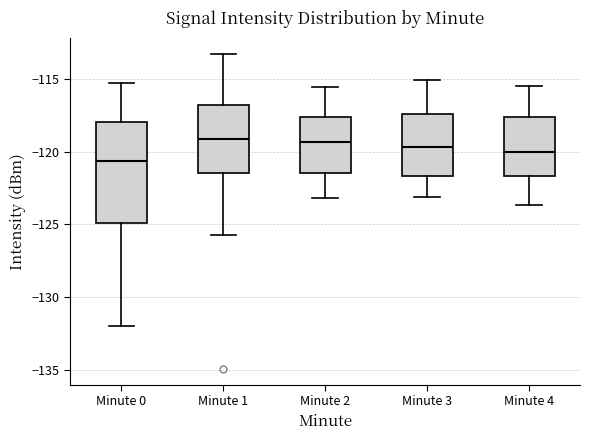

Reading left to right, transcribe this box plot: for each box, give where its median line is, the range the box spans, and where its two whiskers end, as read against the y-axis. The values are not printed on the chart, so give them approximately, as read against the axis.

Minute 0: median -120.5, box -125.0 to -118.0, whiskers -132.0 to -115.5
Minute 1: median -119.0, box -121.5 to -117.0, whiskers -125.5 to -113.5
Minute 2: median -119.5, box -121.5 to -117.5, whiskers -123.0 to -115.5
Minute 3: median -119.5, box -121.5 to -117.5, whiskers -123.0 to -115.0
Minute 4: median -120.0, box -121.5 to -117.5, whiskers -123.5 to -115.5